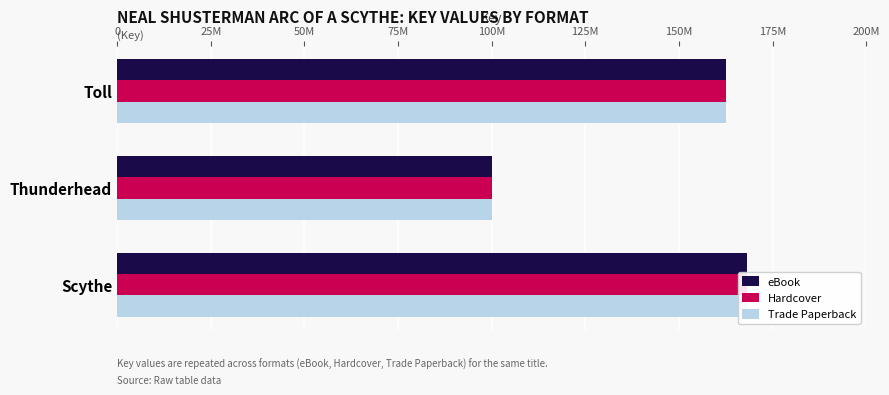

How many bars are there in total?

9